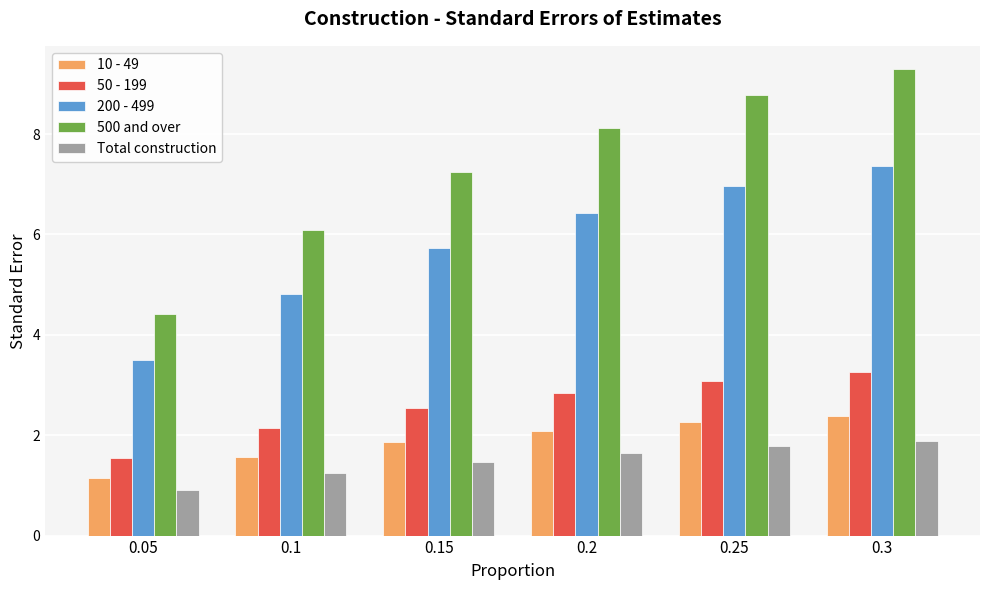

The value of 200 - 499 at 0.05 is 1.3. True or false?

False